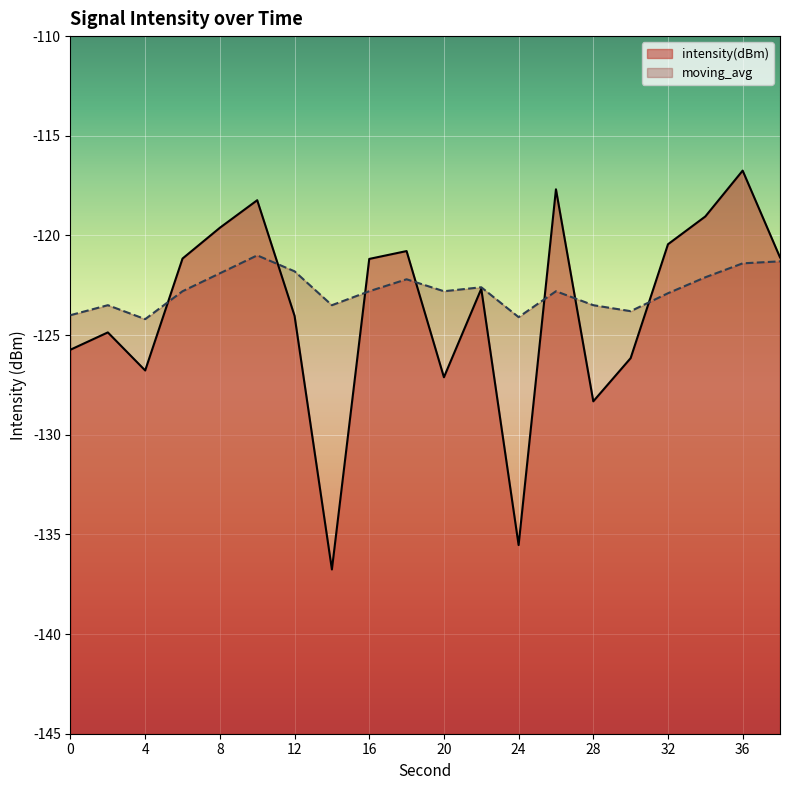

How many distinct data groups are displayed?

2